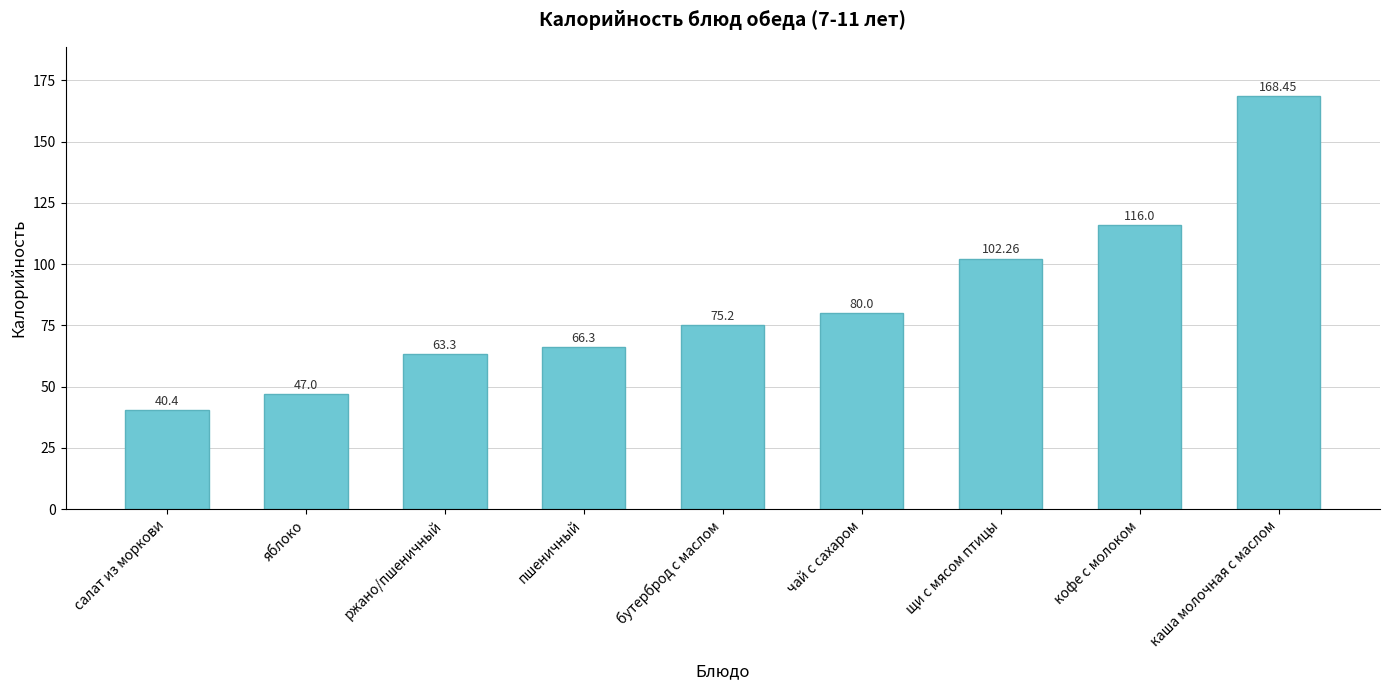

List the labels in order of value, smallest first.

салат из моркови, яблоко, ржано/пшеничный, пшеничный, бутерброд с маслом, чай с сахаром, щи с мясом птицы, кофе с молоком, каша молочная с маслом